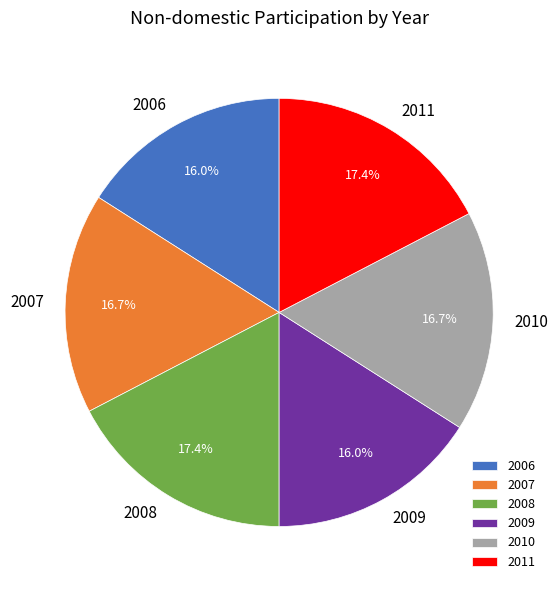

To the nearest percent, what portion does 2011 represent?

17%